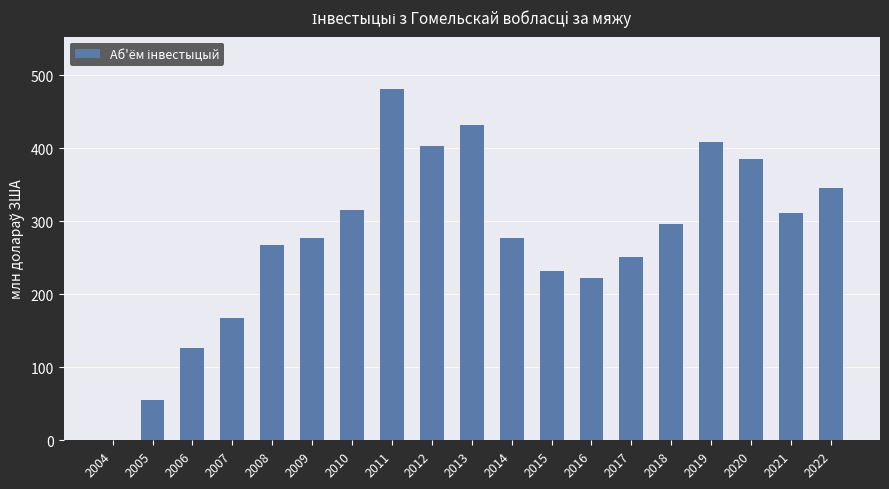

What is the greatest value displayed?

481.0